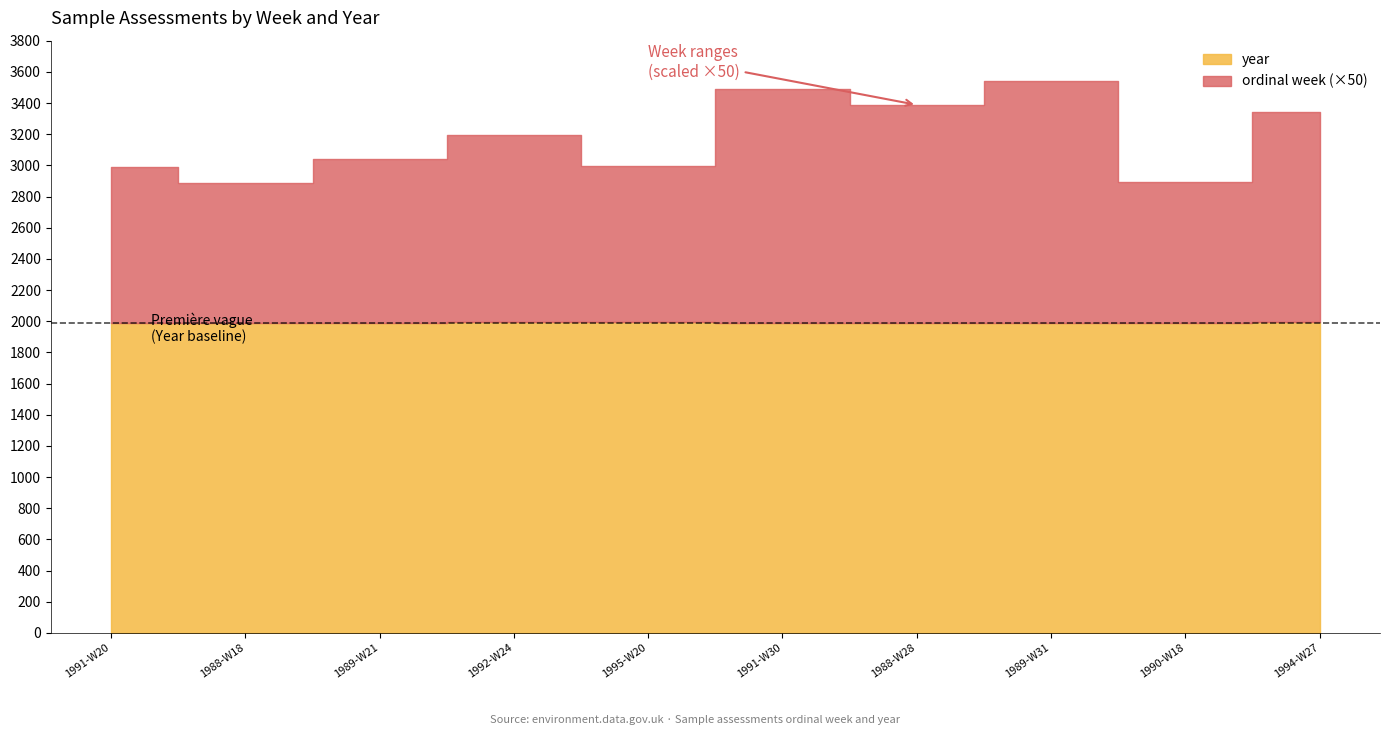

Is it true that ordinal week equals 30 at 1988-W18?

False